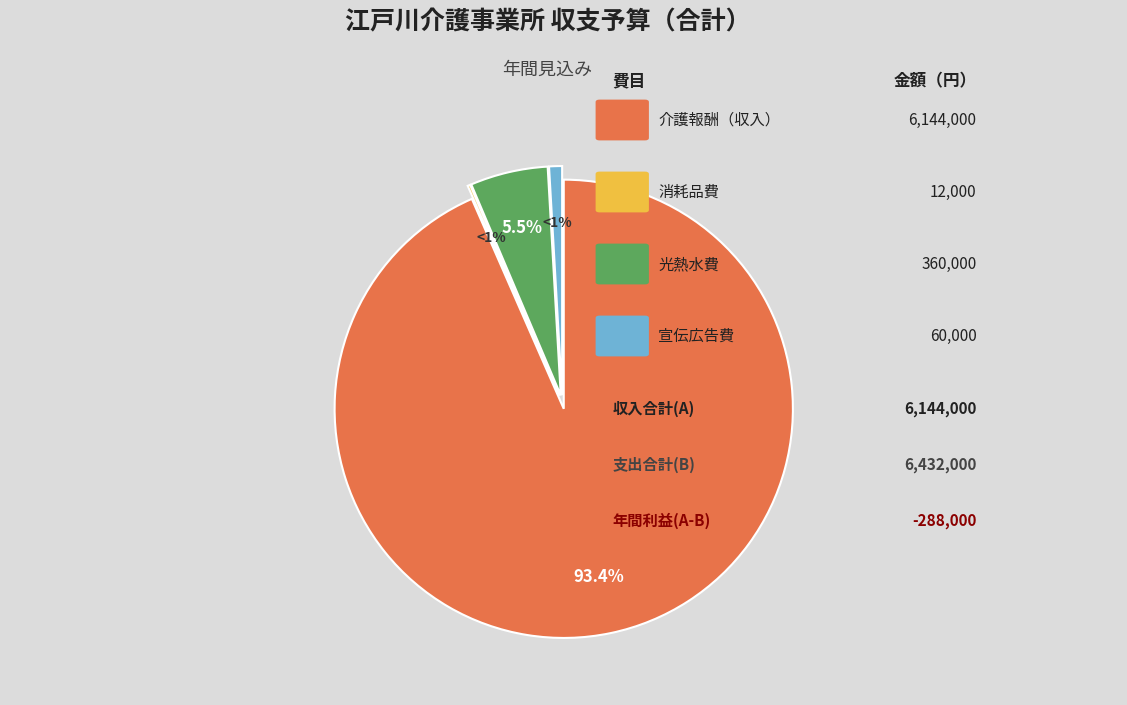

Combined, do 消耗品費 and 合計(Ｂ) account for over 50%?

No